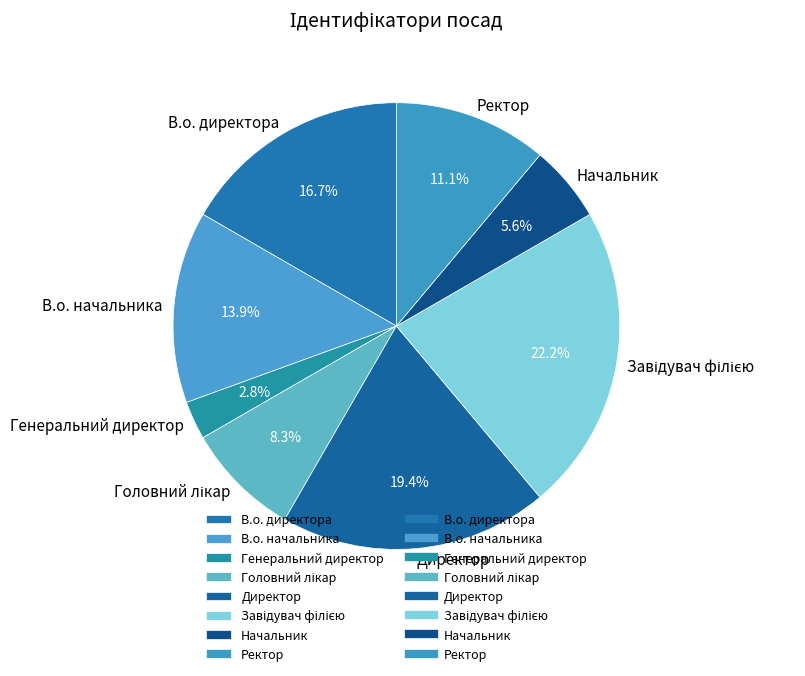

What percentage do В.о. начальника and В.о. директора together represent?

30.6%